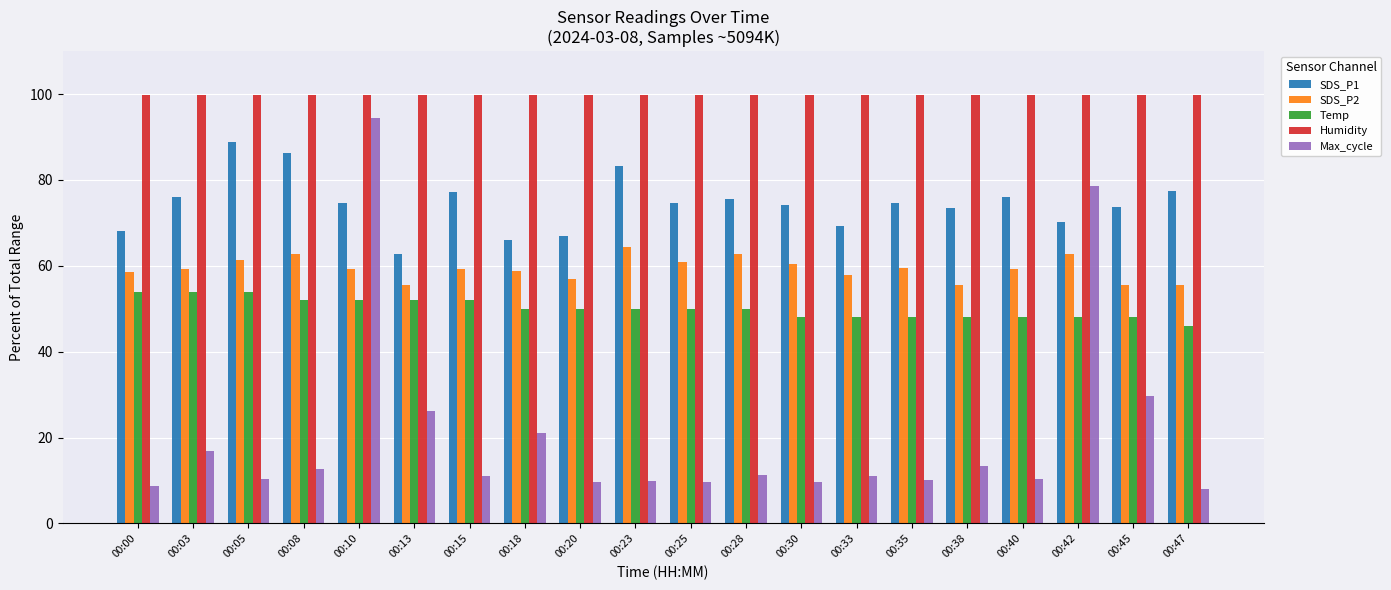

How many bars are there in total?

100